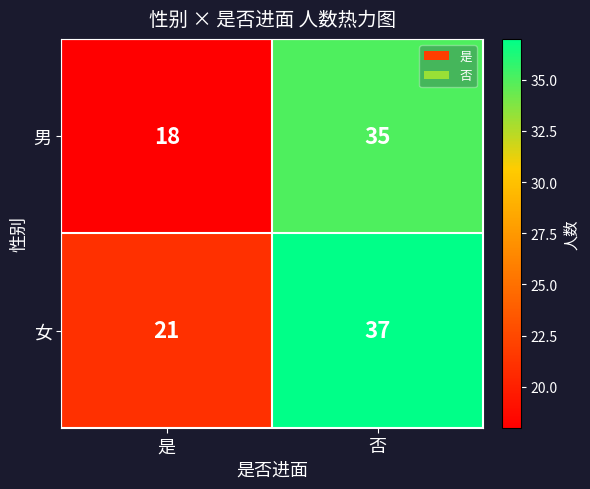

Rank the series by their average value, from lowest to highest.

男, 女